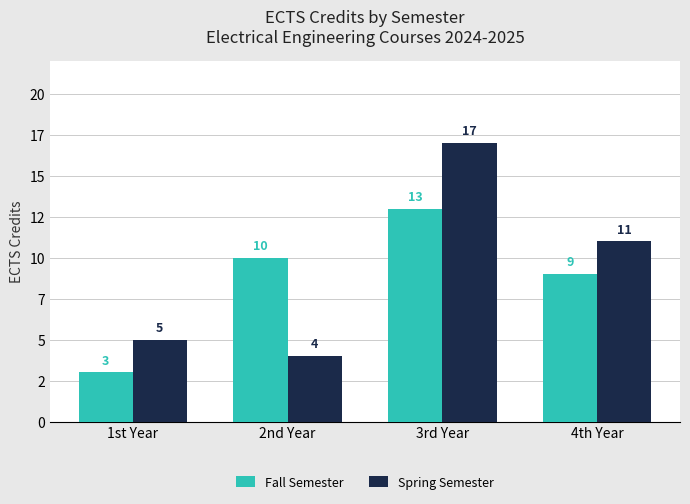

Does the chart contain stacked bars?

No